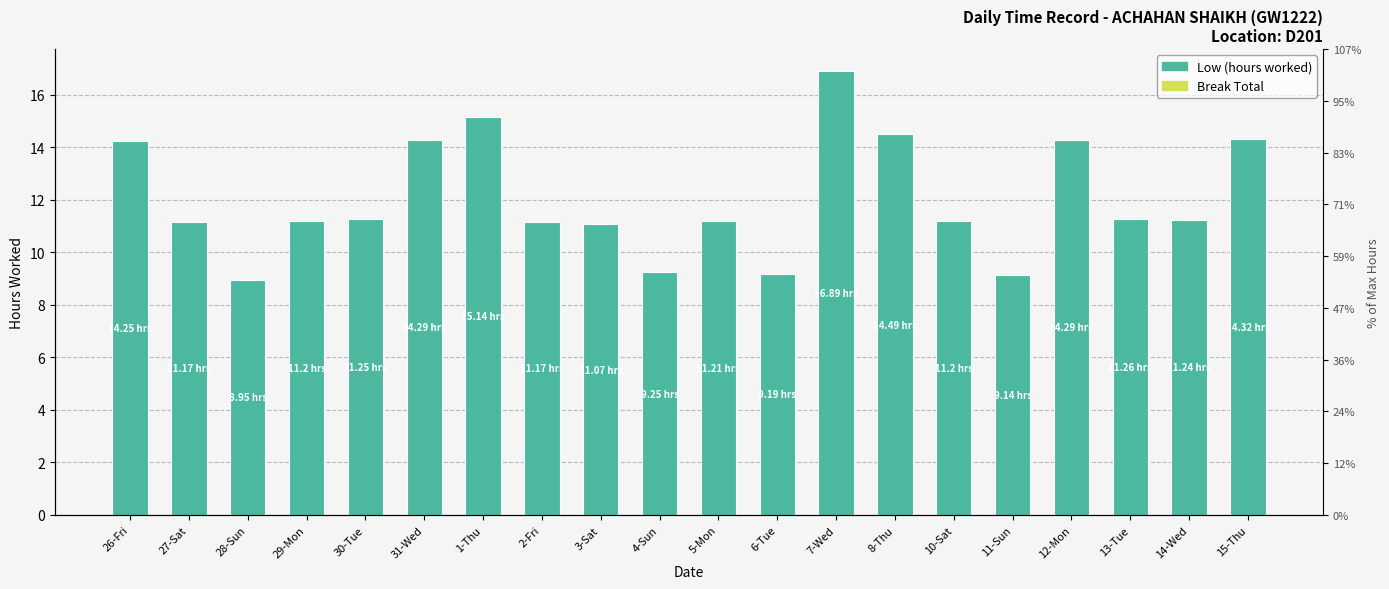

What is the spread (max minus min) of values at 12-Mon?

14.3